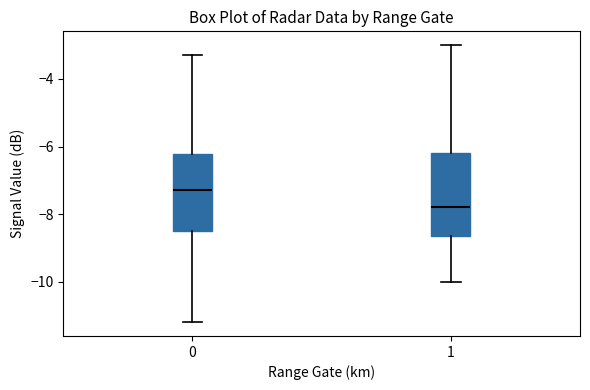

Reading left to right, transcribe this box plot: for each box, give where its median line is, the range the box spans, and where its two whiskers end, as read against the y-axis. The values are not printed on the chart, so give them approximately, as read against the axis.

0: median -7.2, box -8.4 to -6.2, whiskers -11.2 to -3.2
1: median -7.8, box -8.6 to -6.2, whiskers -10.0 to -3.0